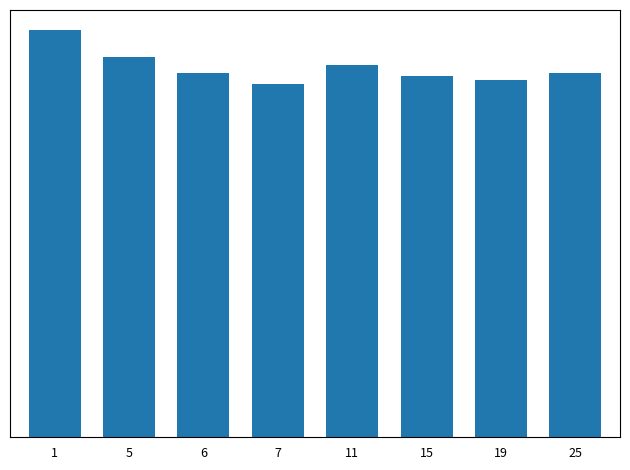

Are the bars horizontal?

No